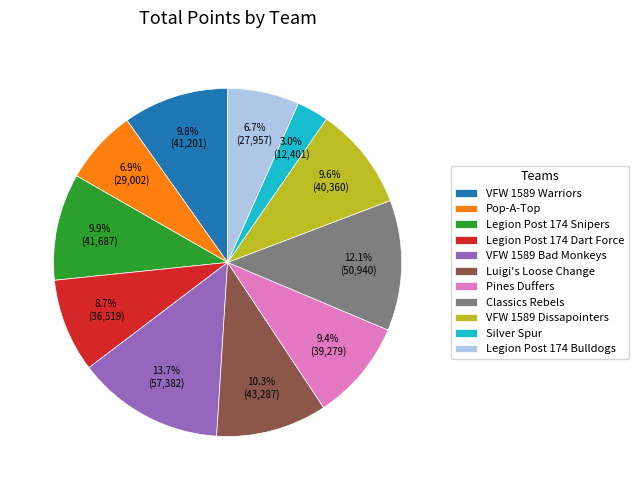

Is there any slice that represents more than half of the pie?

No